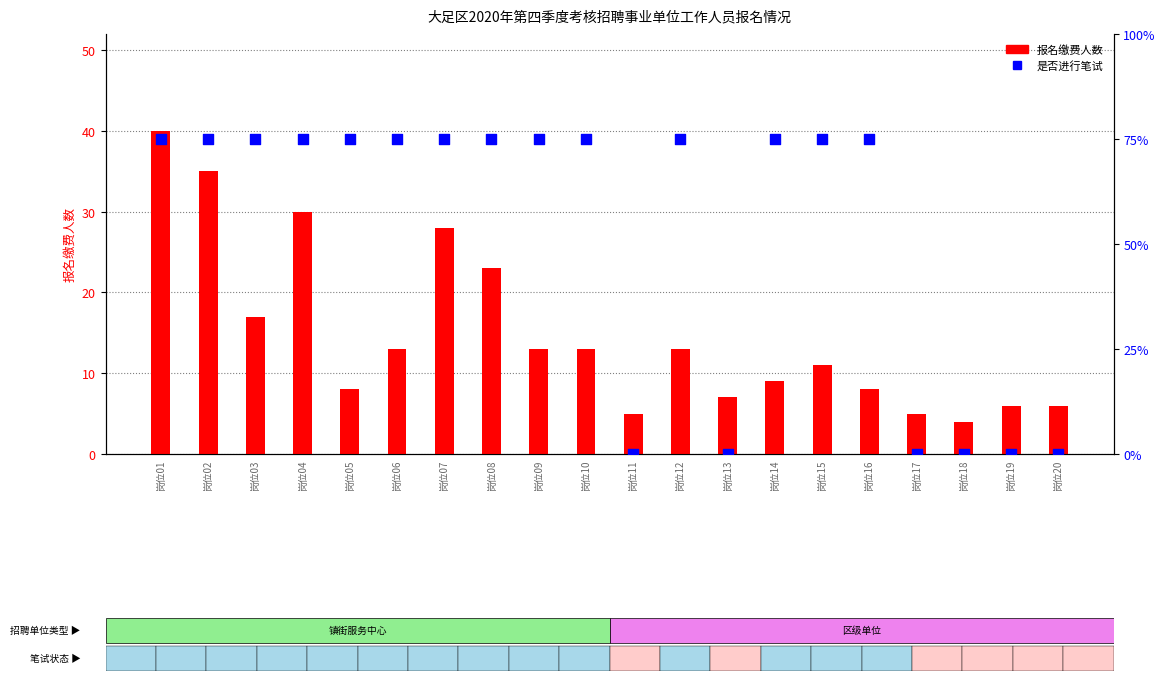

Which series has the largest total across all categories?

是否进行笔试